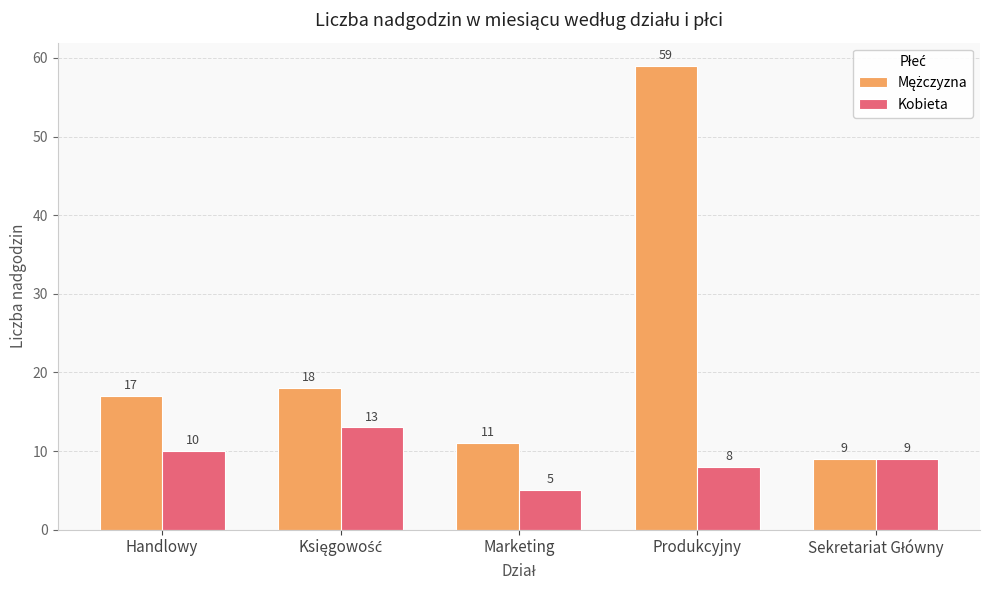

Does the chart contain stacked bars?

No